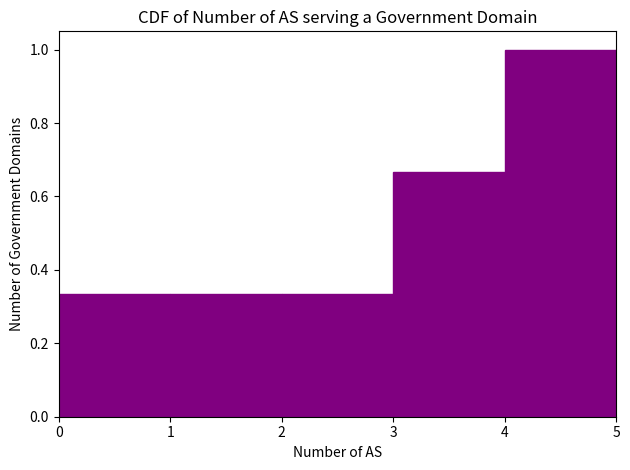

Reading left to right, transcribe this chart: for each bar, give the range it covers on the x-axis and its height. The values are not printed on the chart, so give them approximately, as read against the axis.

0 to 1: 0.34
1 to 2: 0.34
2 to 3: 0.34
3 to 4: 0.66
4 to 5: 1.00